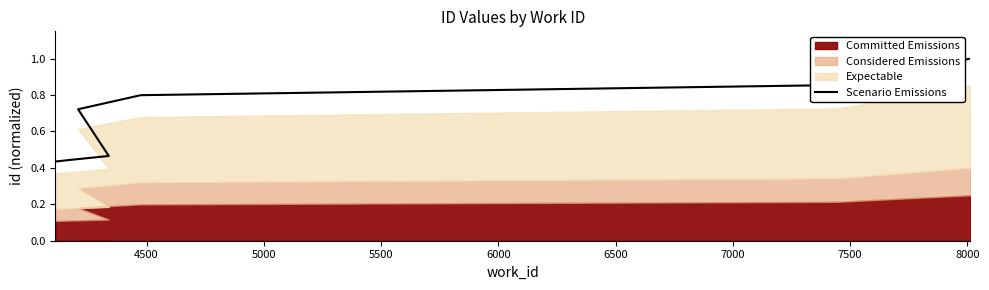

True or false: there are more than 2 points higher than both neighbors.

False